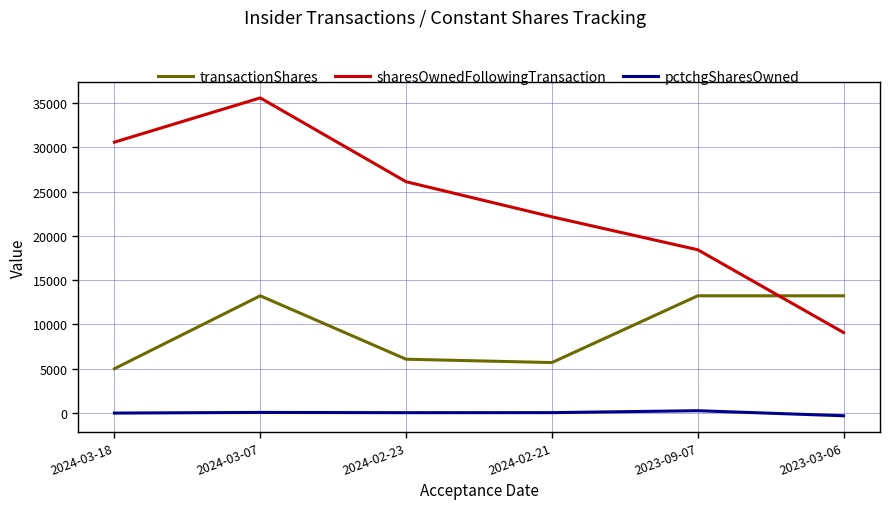

List the series in order of their peak value, highest first.

sharesOwnedFollowingTransaction, transactionShares, pctchgSharesOwned